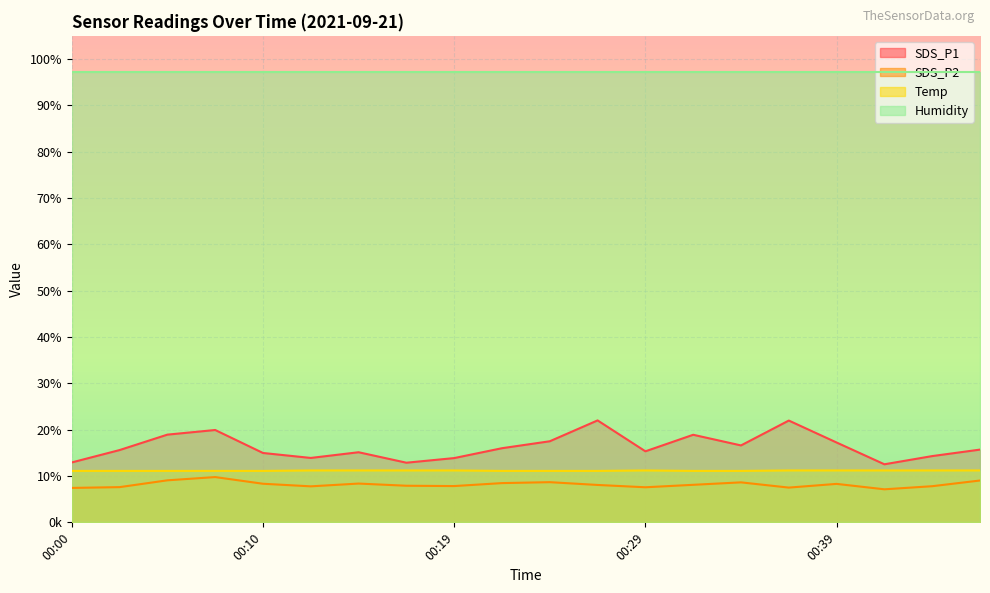

What is the difference between the maximum and second lowest values in the SDS_P1 series?

9.1